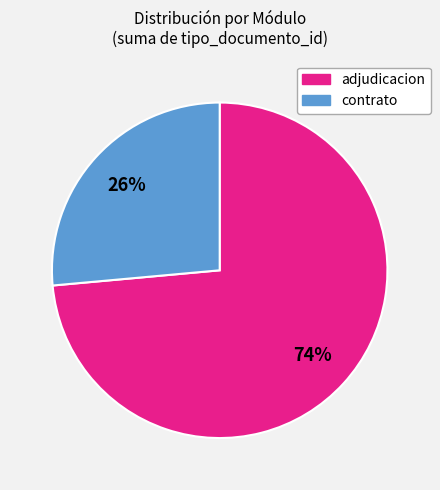

Is there any slice that represents more than half of the pie?

Yes